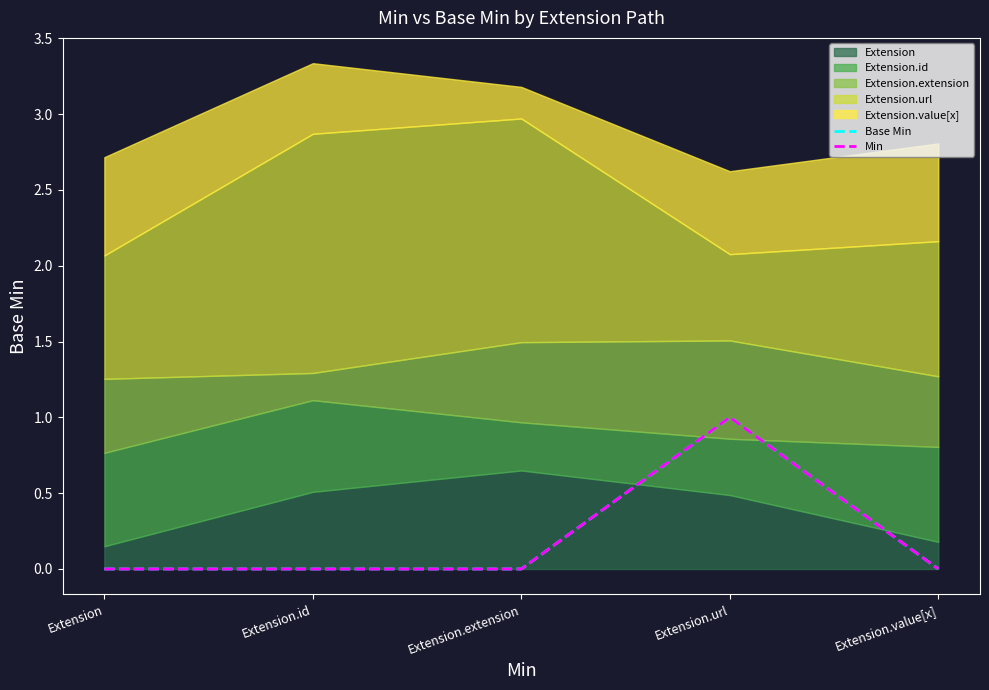

Which has a higher value, Extension.url or Extension?

Extension.url